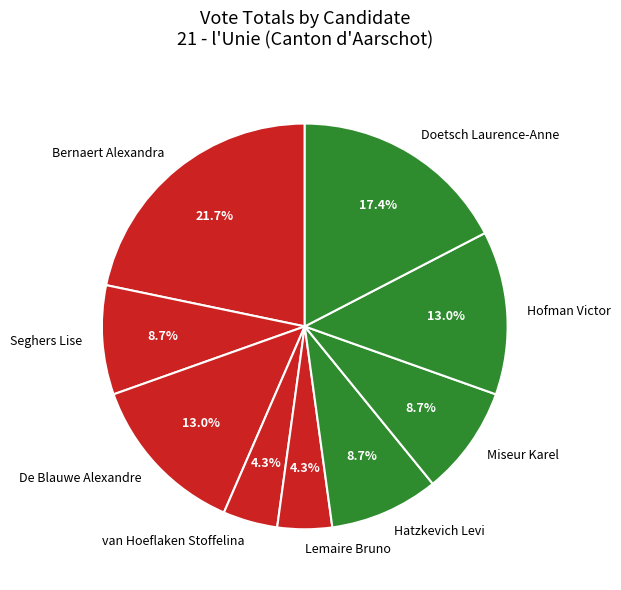

What is the ratio of the value at van Hoeflaken Stoffelina to the value at Seghers Lise?

0.5